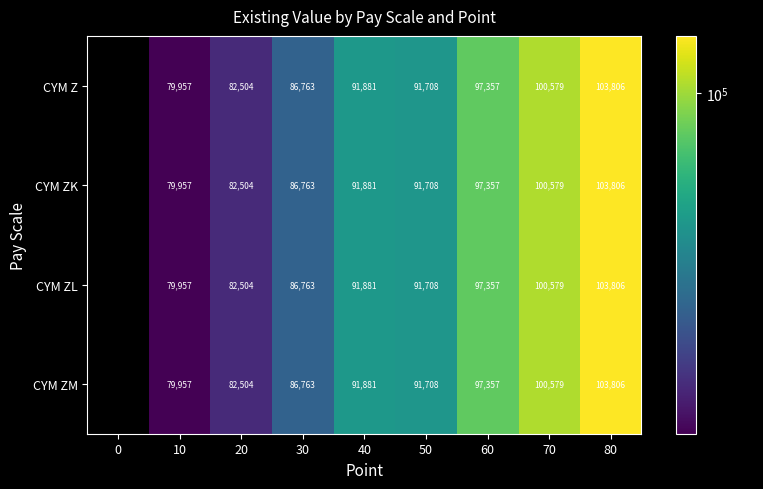

What is the difference between the CYM Z values at 60 and 30?

10594